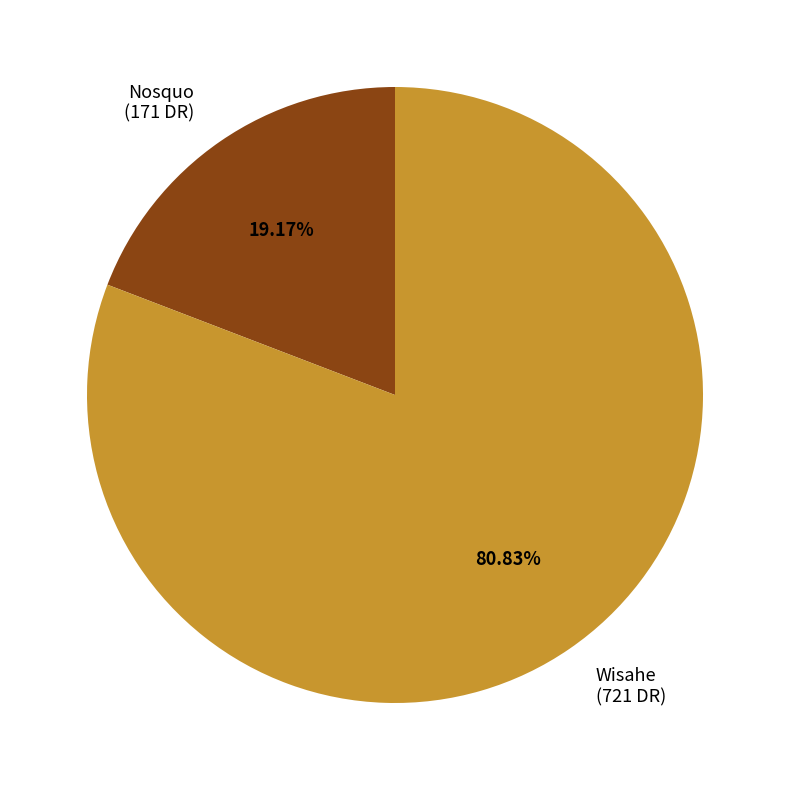

True or false: Nosquo accounts for 12% of the total.

False